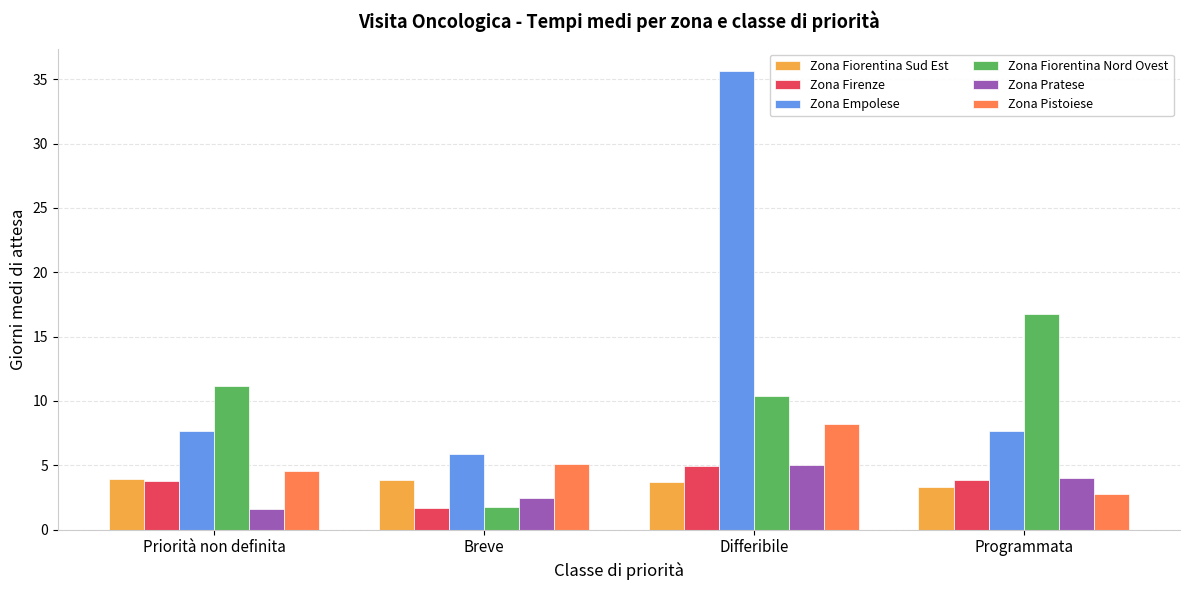

What value does the Zona Firenze series have at Programmata?

3.9